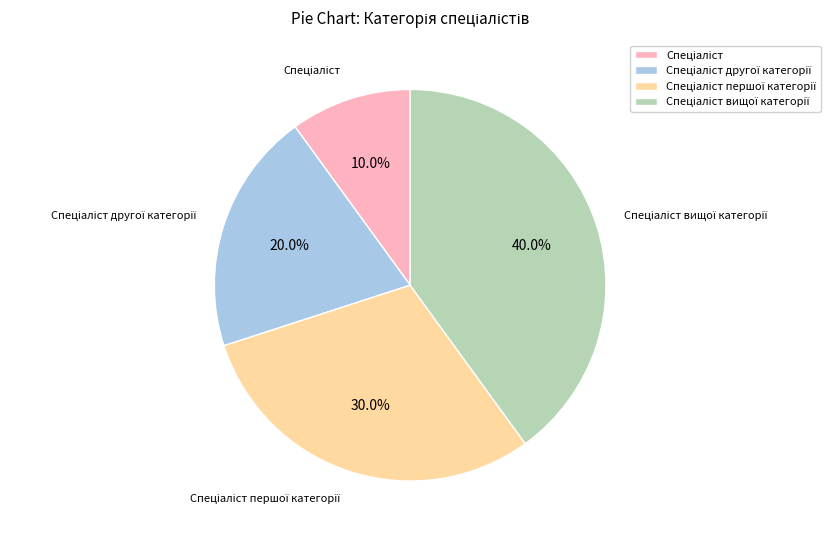

Is there any slice that represents more than half of the pie?

No